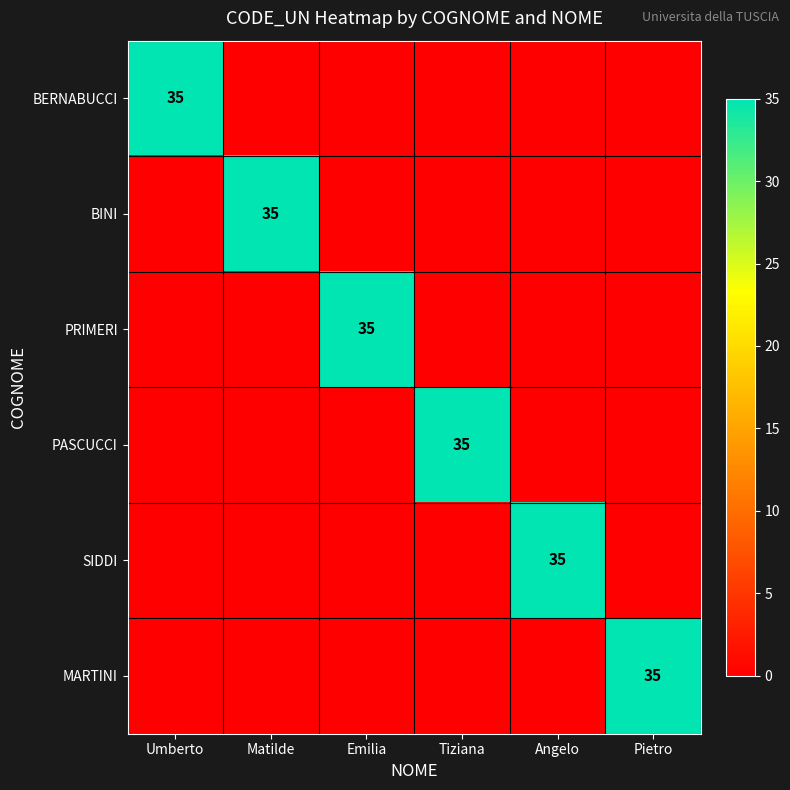

Is it true that BERNABUCCI equals 35 at Umberto?

True